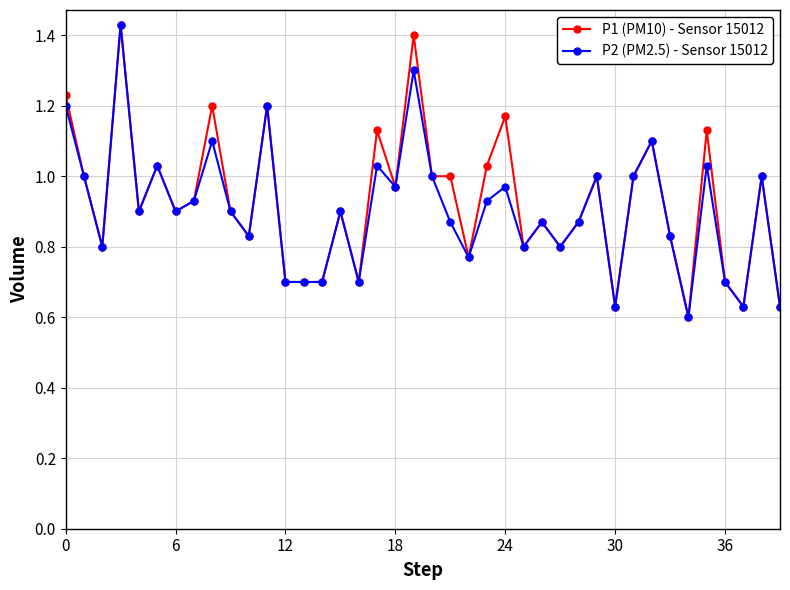

What is the value of the P2 (PM2.5) - Sensor 15012 point at the 15th from the left?

0.7